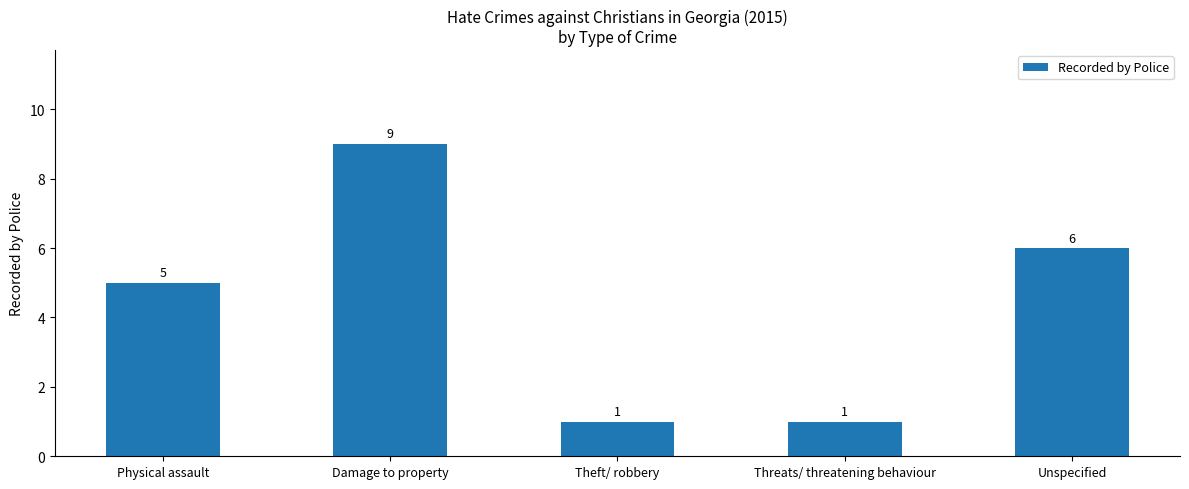

Reading left to right, list all the values displayed in this chart.

Physical assault=5	Damage to property=9	Theft/ robbery=1	Threats/ threatening behaviour=1	Unspecified=6